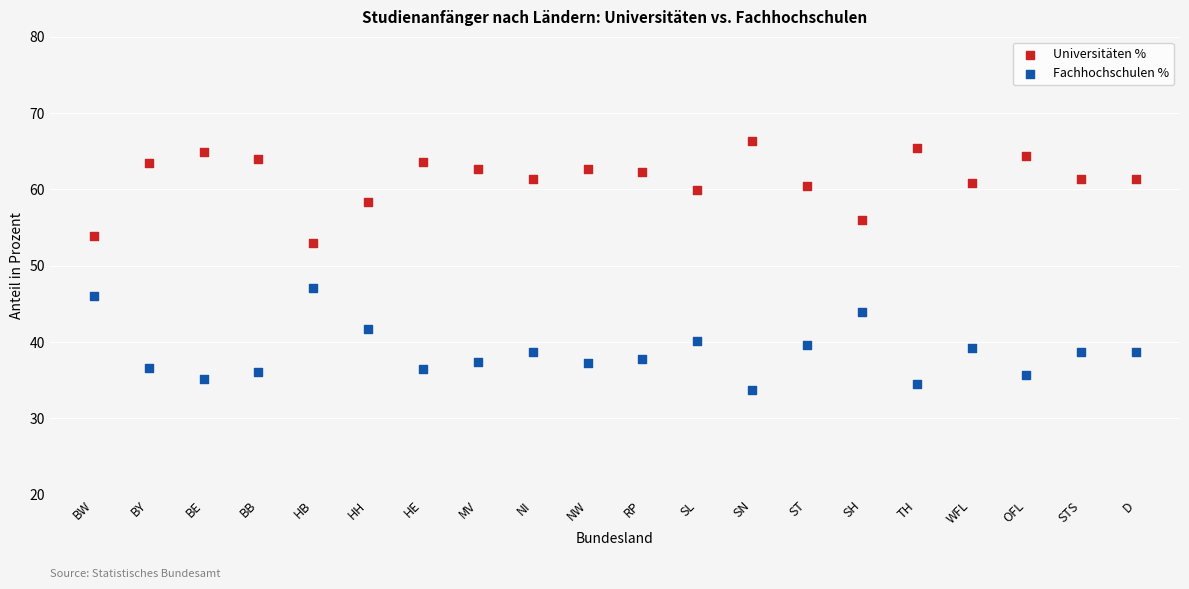

Which series reaches the maximum Y coordinate?

Universitäten %